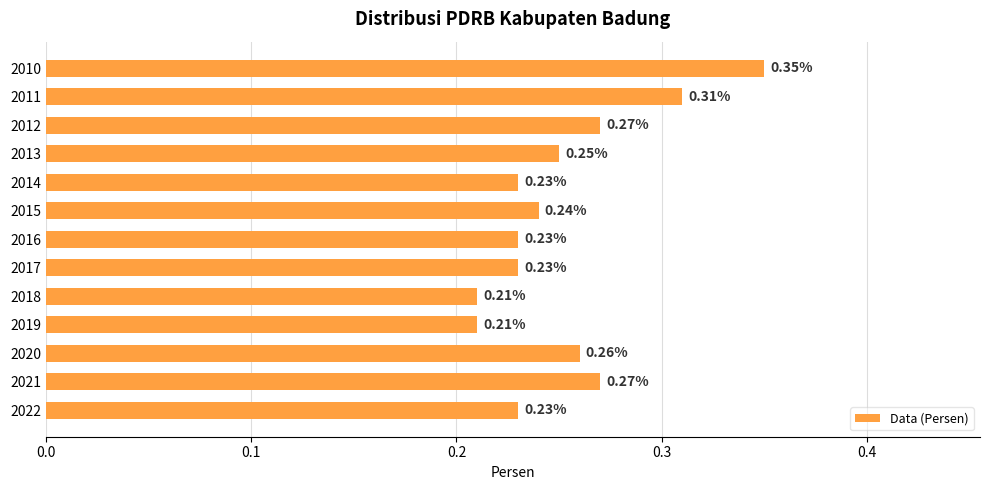

What is the sum of the values at 2019 and 2011?

0.5